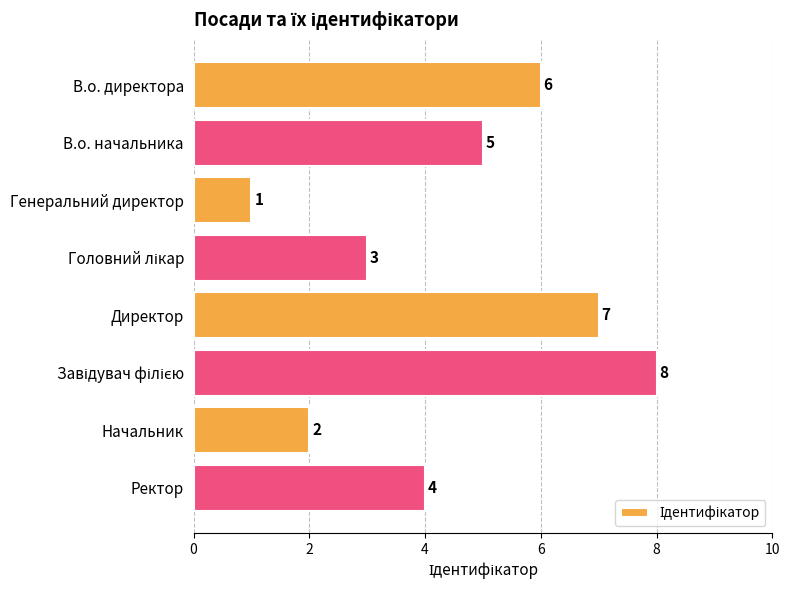

Count the values in the range 3 to 7.

5